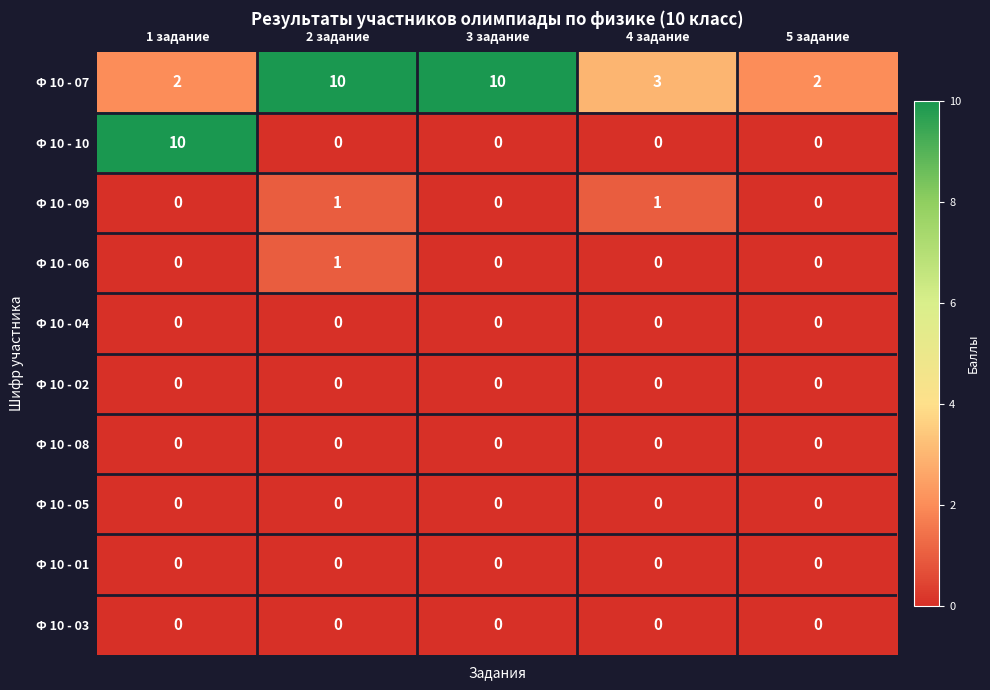

At how many categories does at least one series exceed 7?

3